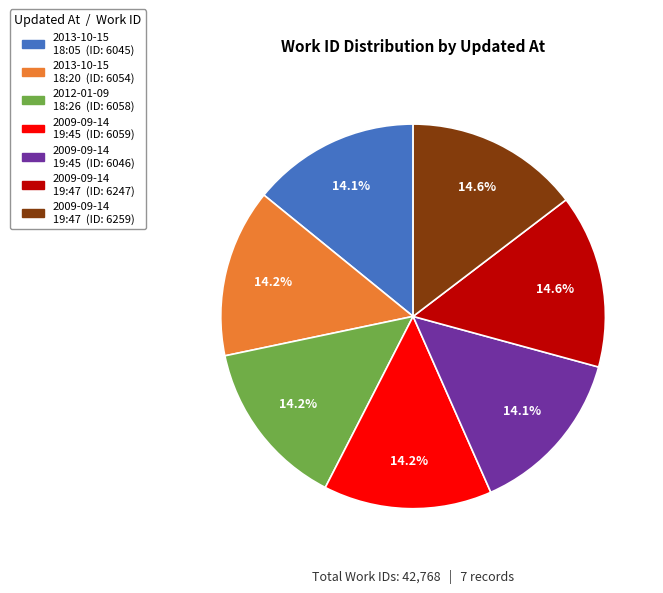

Is there any slice that represents more than half of the pie?

No